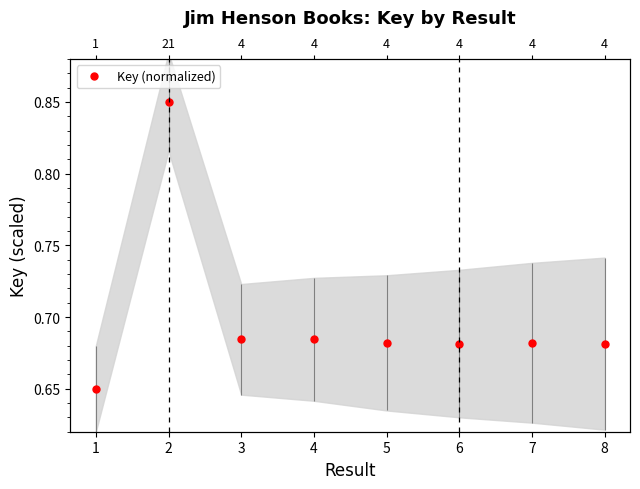

Which label corresponds to the largest value in the chart?

2